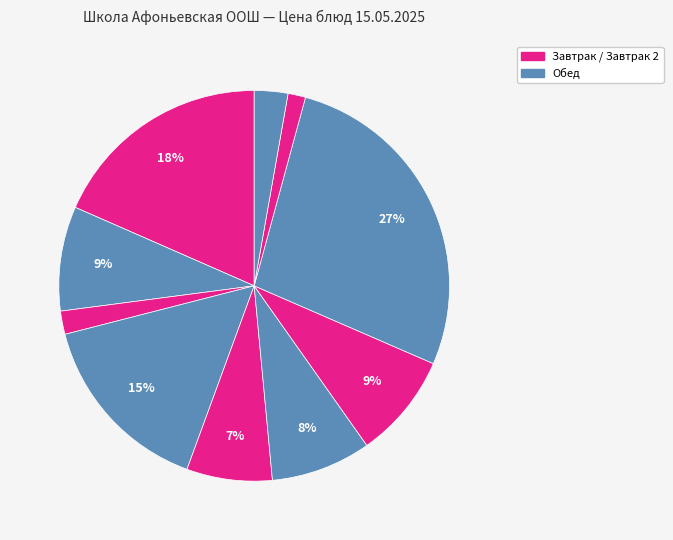

Is there a majority slice in this chart?

No